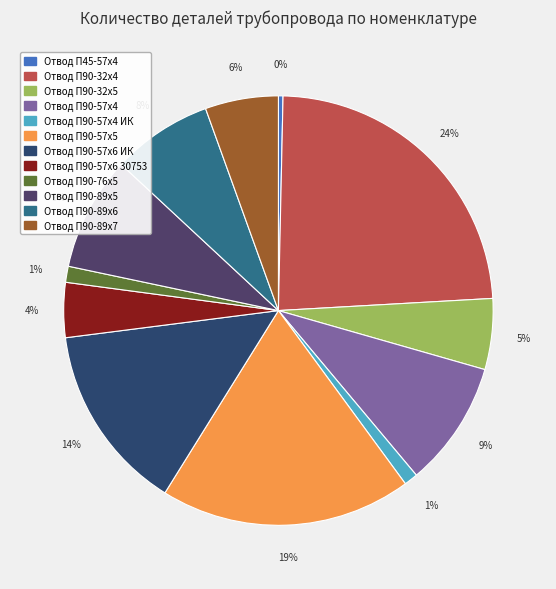

What percentage is the Отвод П90-57х4 slice, to the nearest percent?

9%